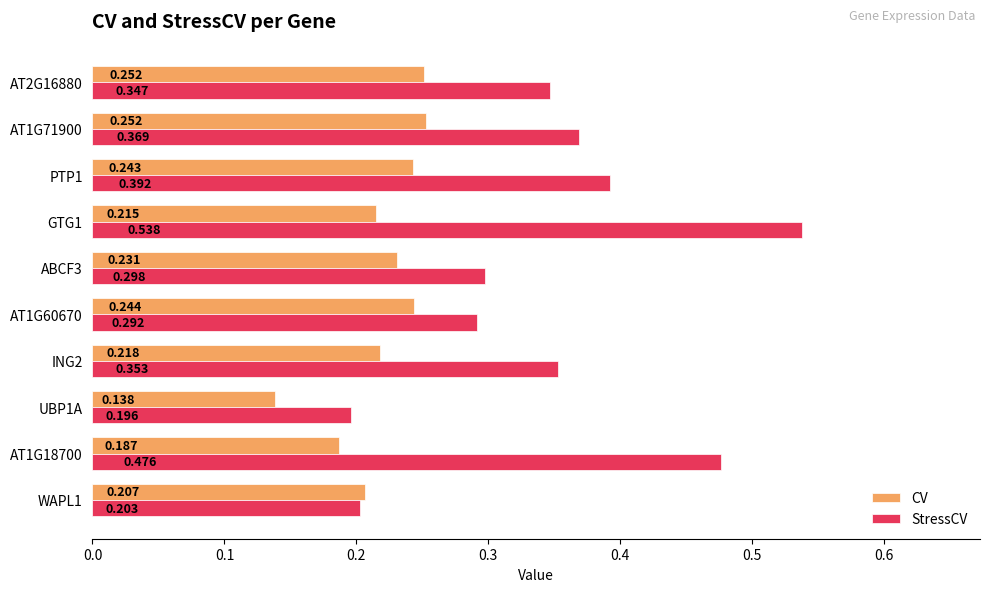

Rank the series at PTP1 from lowest to highest value.

CV, StressCV